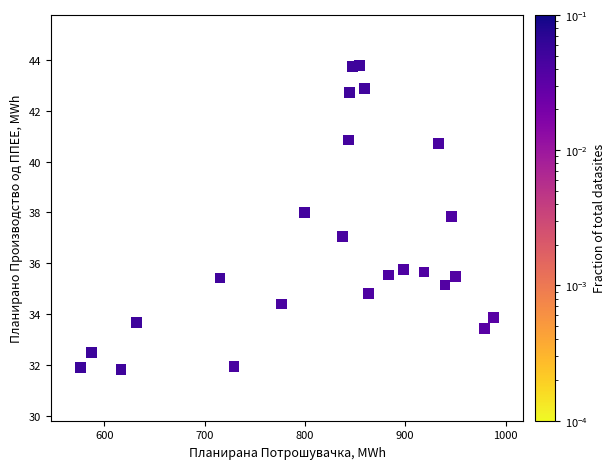

What is the range of X values (max minus min)?

411.2